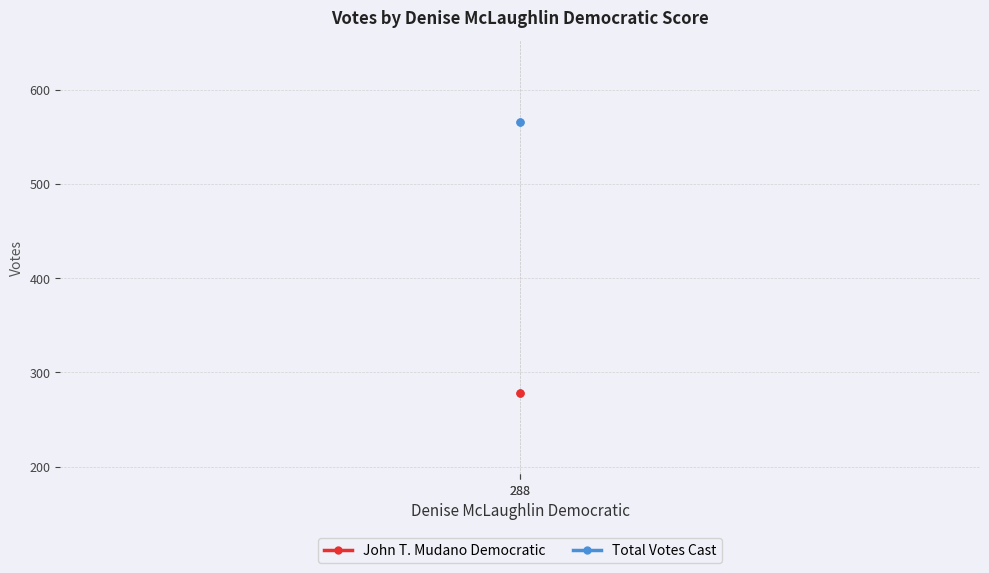

Reading left to right, what are all the values shown in this chart?

John T. Mudano Democratic: 278	278
Total Votes Cast: 566	566